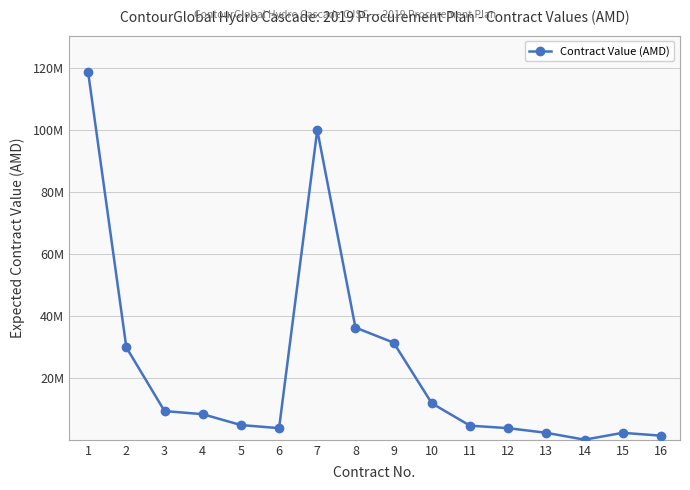

What is the ratio of the value at 4 to the value at 5?

1.7